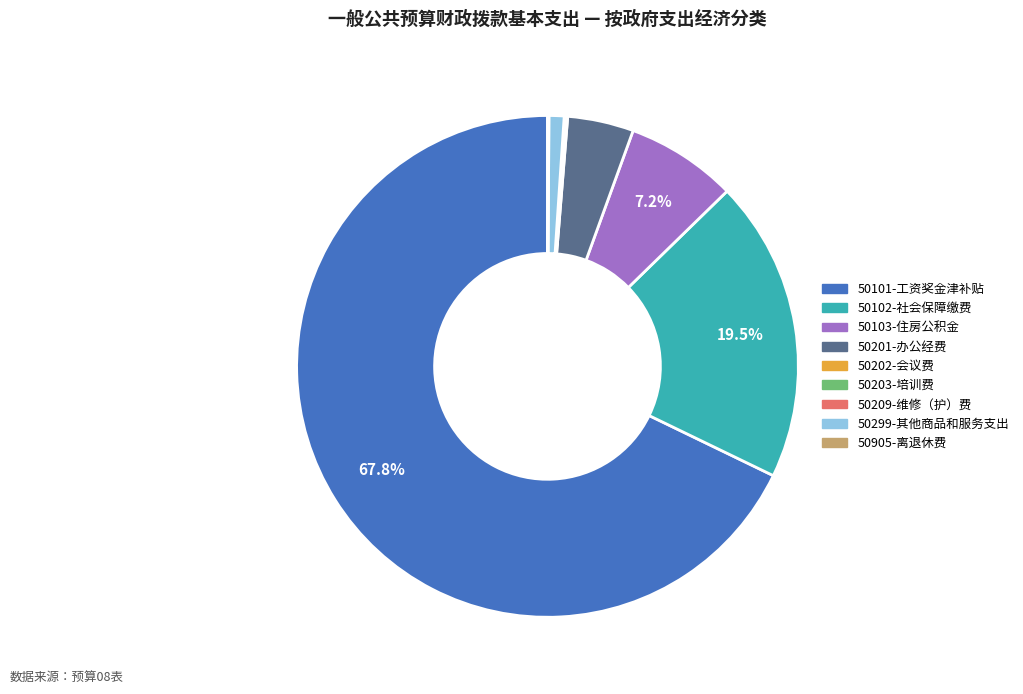

Between 50101-工资奖金津补贴 and 50103-住房公积金, which is larger?

50101-工资奖金津补贴